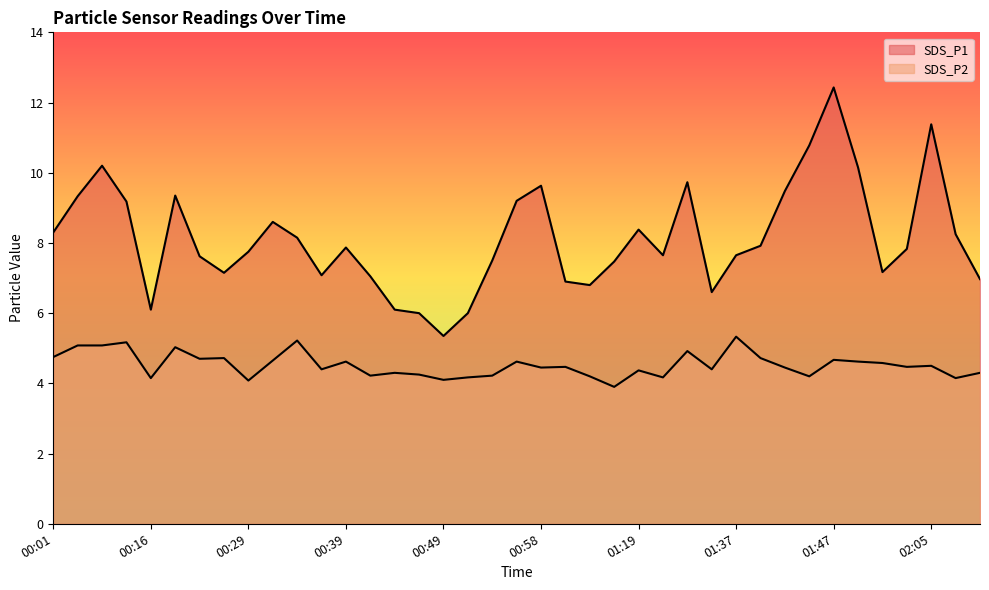

Reading left to right, what are all the values shown in this chart?

SDS_P1: 00:01=8.3	00:04=9.3	00:06=10.2	00:09=9.2	00:16=6.1	00:21=9.3	00:24=7.6	00:26=7.2	00:29=7.8	00:31=8.6	00:34=8.2	00:36=7.1	00:39=7.9	00:41=7.0	00:44=6.1	00:46=6.0	00:49=5.3	00:51=6.0	00:53=7.5	00:56=9.2	00:58=9.6	01:01=6.9	01:03=6.8	01:06=7.5	01:19=8.4	01:30=7.7	01:32=9.7	01:34=6.6	01:37=7.7	01:39=7.9	01:42=9.5	01:44=10.8	01:47=12.4	01:50=10.2	01:55=7.2	02:02=7.8	02:05=11.4	02:07=8.2	02:09=7.0
SDS_P2: 00:01=4.8	00:04=5.1	00:06=5.1	00:09=5.2	00:16=4.2	00:21=5.0	00:24=4.7	00:26=4.7	00:29=4.1	00:31=4.7	00:34=5.2	00:36=4.4	00:39=4.6	00:41=4.2	00:44=4.3	00:46=4.2	00:49=4.1	00:51=4.2	00:53=4.2	00:56=4.6	00:58=4.5	01:01=4.5	01:03=4.2	01:06=3.9	01:19=4.4	01:30=4.2	01:32=4.9	01:34=4.4	01:37=5.3	01:39=4.7	01:42=4.5	01:44=4.2	01:47=4.7	01:50=4.6	01:55=4.6	02:02=4.5	02:05=4.5	02:07=4.2	02:09=4.3